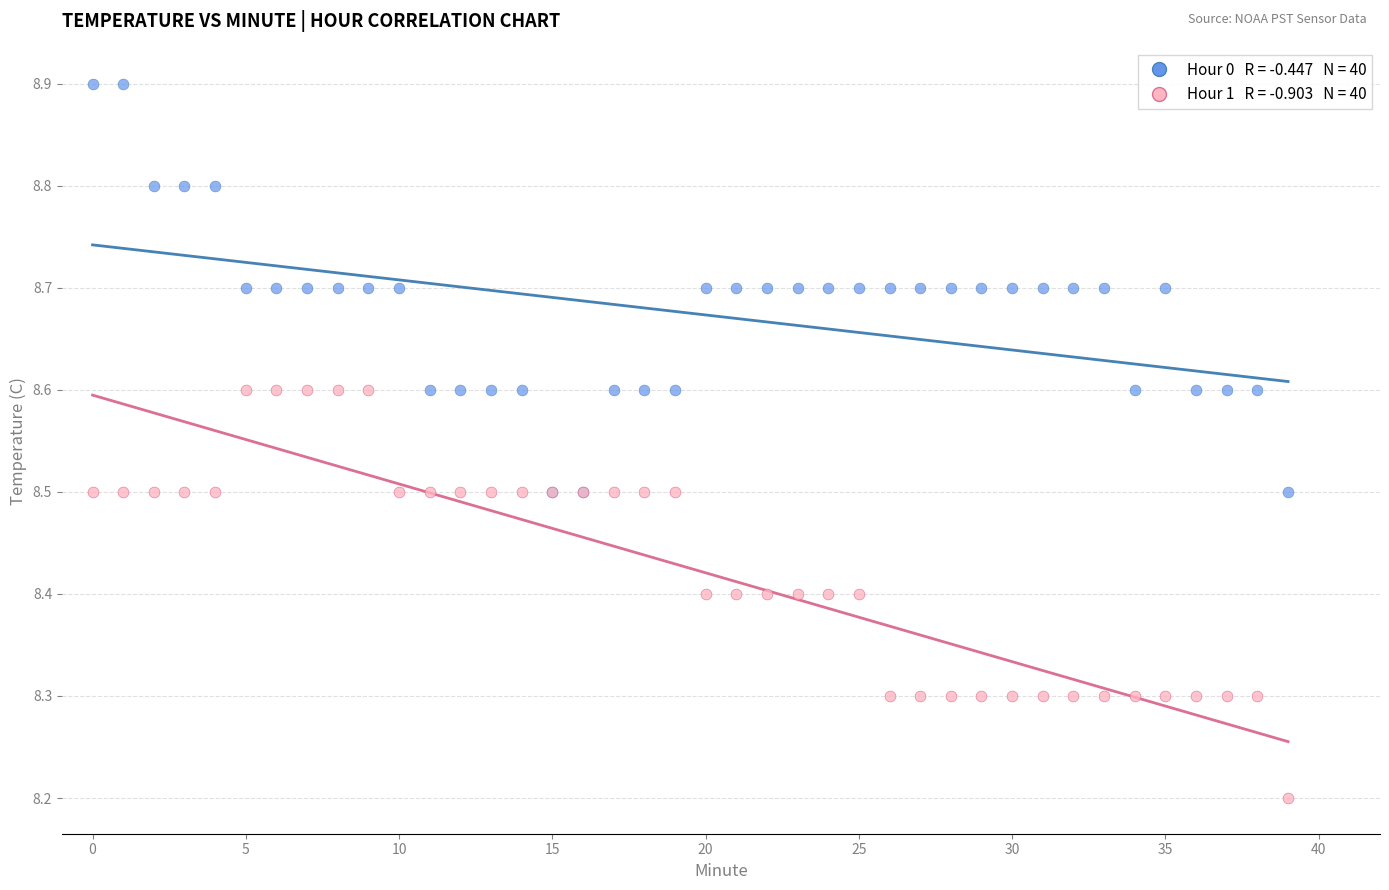

Across all series, what Y value is closest to 8?

8.2